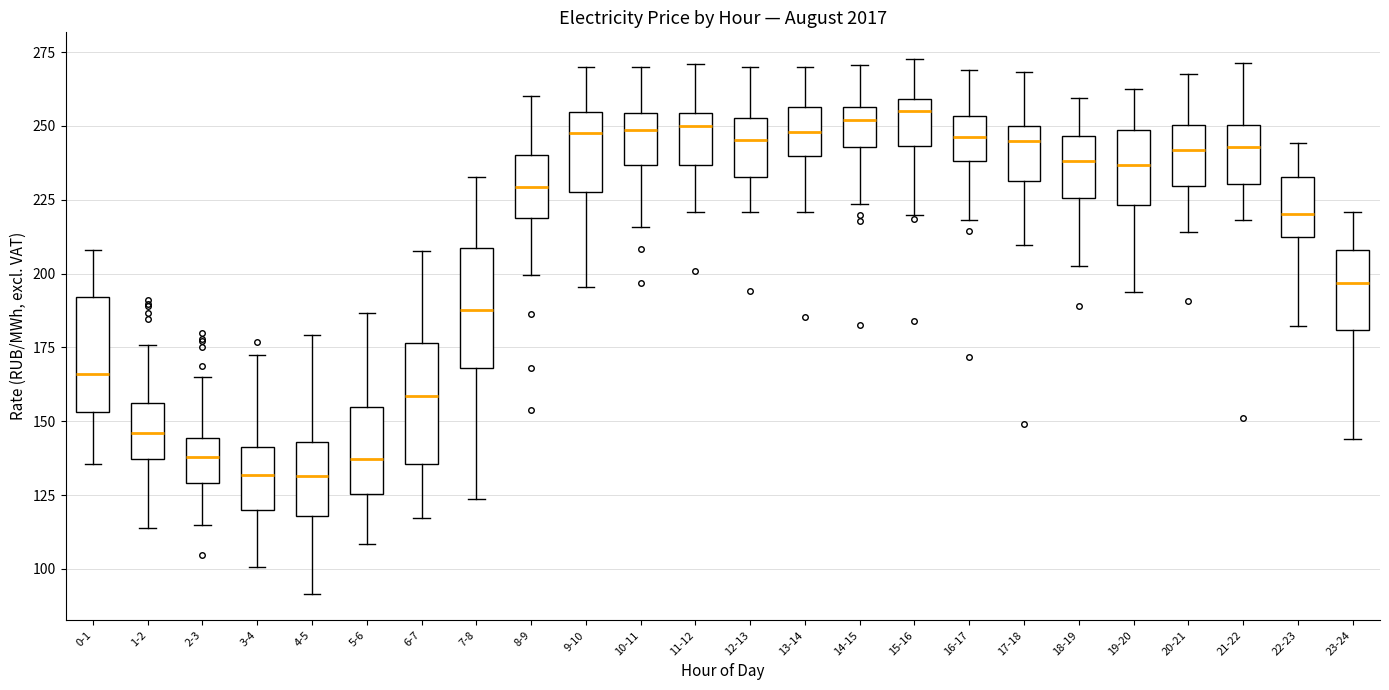

Reading left to right, read every box against the y-axis: the position of its median line, the range the box covers, and the ends of its whiskers. The values are not printed on the chart, so give them approximately, as read against the axis.

0-1: median 165, box 155 to 190, whiskers 135 to 210
1-2: median 145, box 135 to 155, whiskers 115 to 175
2-3: median 140, box 130 to 145, whiskers 115 to 165
3-4: median 130, box 120 to 140, whiskers 100 to 175
4-5: median 130, box 120 to 145, whiskers 90 to 180
5-6: median 135, box 125 to 155, whiskers 110 to 185
6-7: median 160, box 135 to 175, whiskers 115 to 210
7-8: median 190, box 170 to 210, whiskers 125 to 235
8-9: median 230, box 220 to 240, whiskers 200 to 260
9-10: median 250, box 230 to 255, whiskers 195 to 270
10-11: median 250, box 235 to 255, whiskers 215 to 270
11-12: median 250, box 235 to 255, whiskers 220 to 270
12-13: median 245, box 235 to 255, whiskers 220 to 270
13-14: median 250, box 240 to 255, whiskers 220 to 270
14-15: median 250, box 245 to 255, whiskers 225 to 270
15-16: median 255, box 245 to 260, whiskers 220 to 275
16-17: median 245, box 240 to 255, whiskers 220 to 270
17-18: median 245, box 230 to 250, whiskers 210 to 270
18-19: median 240, box 225 to 245, whiskers 200 to 260
19-20: median 235, box 225 to 250, whiskers 195 to 265
20-21: median 240, box 230 to 250, whiskers 215 to 270
21-22: median 245, box 230 to 250, whiskers 220 to 270
22-23: median 220, box 210 to 235, whiskers 180 to 245
23-24: median 195, box 180 to 210, whiskers 145 to 220